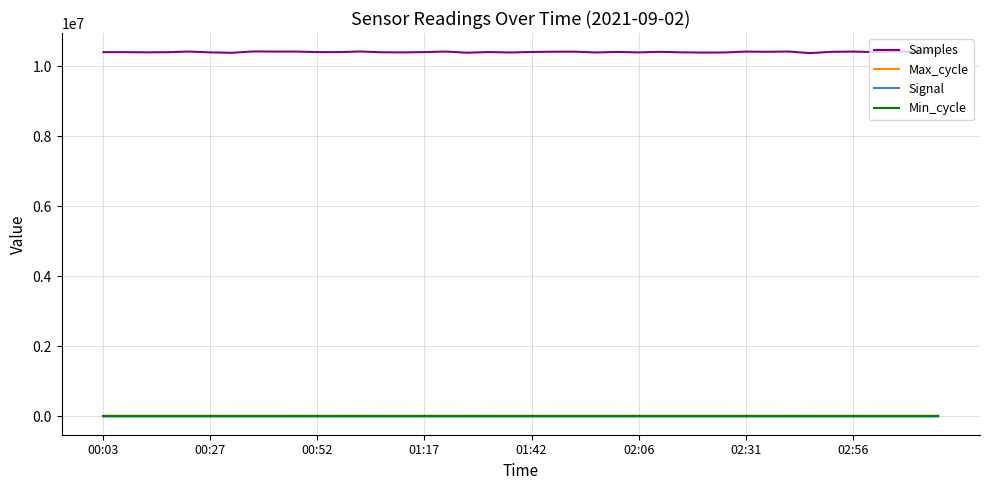

What is the highest value of the Samples series?

10426349